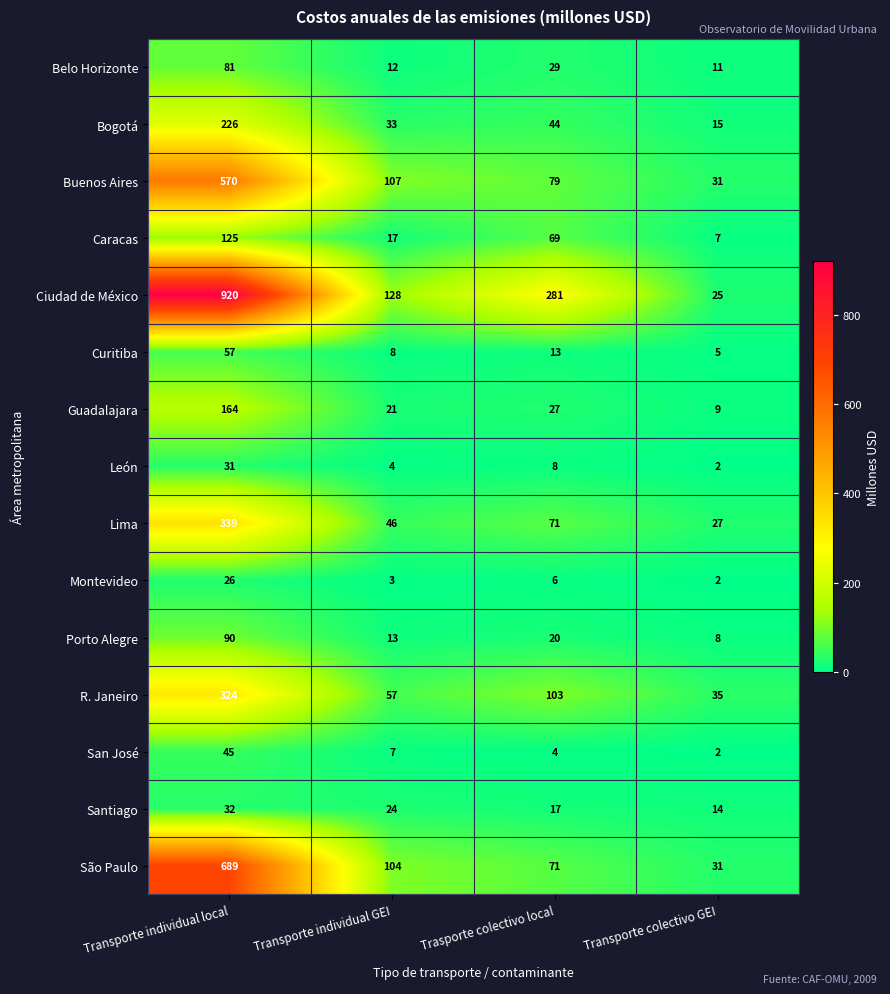

Rank the categories by Montevideo value from lowest to highest.

Transporte colectivo GEI, Transporte individual GEI, Trasporte colectivo local, Transporte individual local